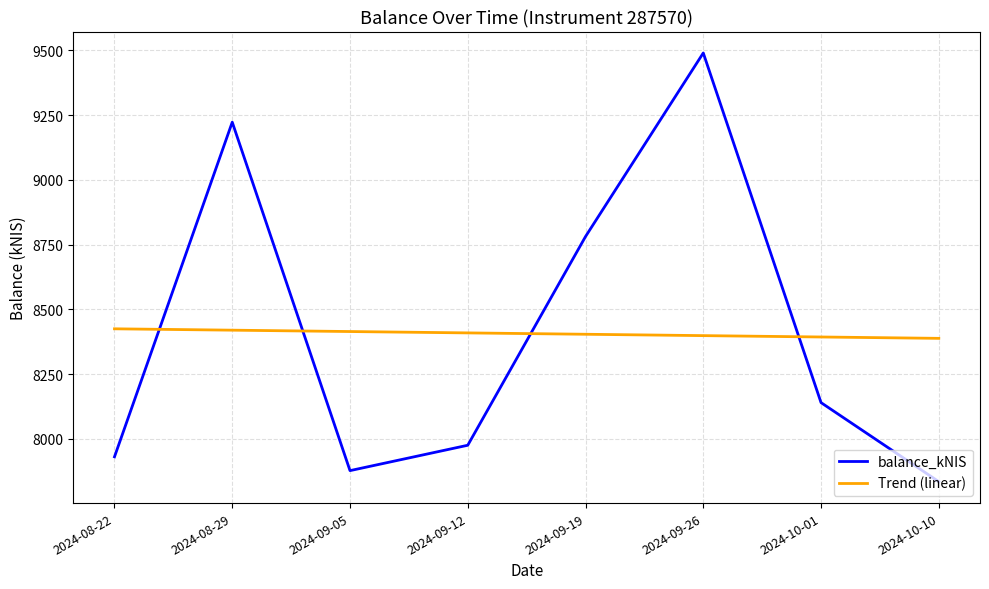

At which category is the sum across all series the highest?

2024-09-26